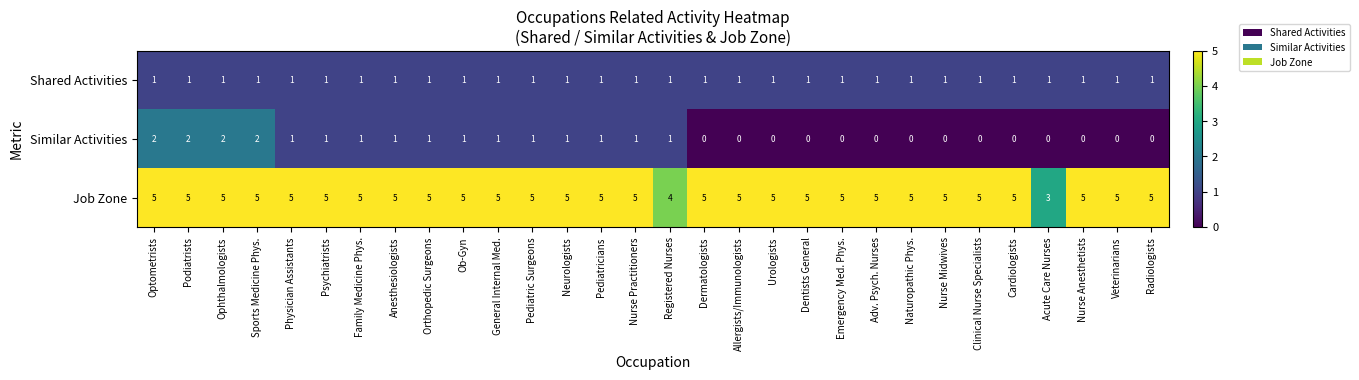

What is the sum of all Similar Activities values?

20